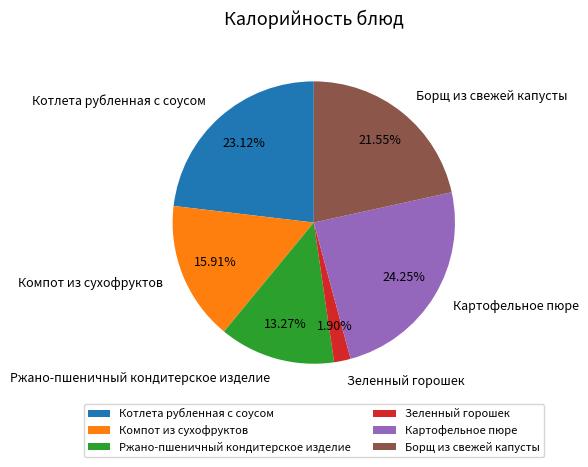

Which slice is the smallest?

Зеленный горошек